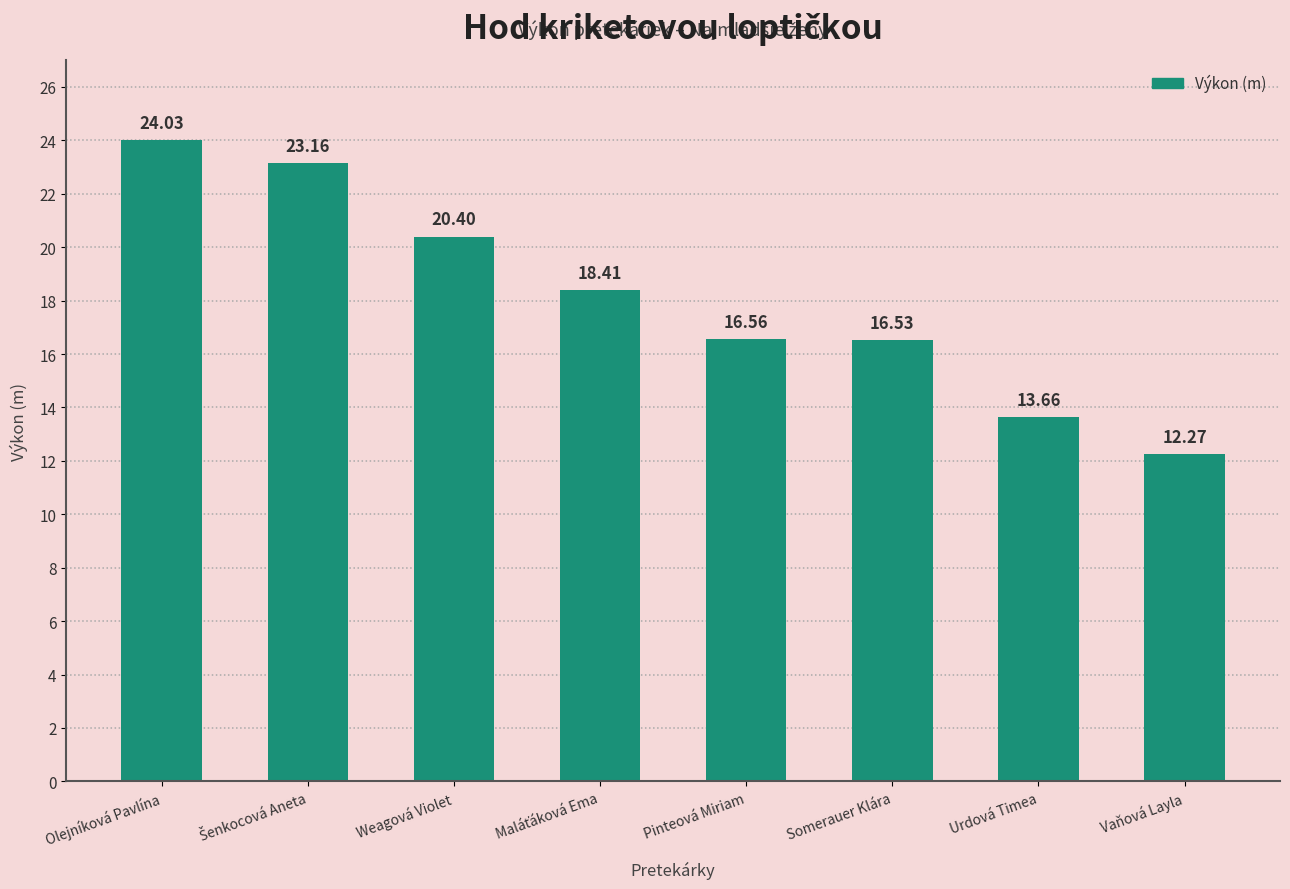

What is the sum of the values at Urdová Timea and Weagová Violet?

34.1